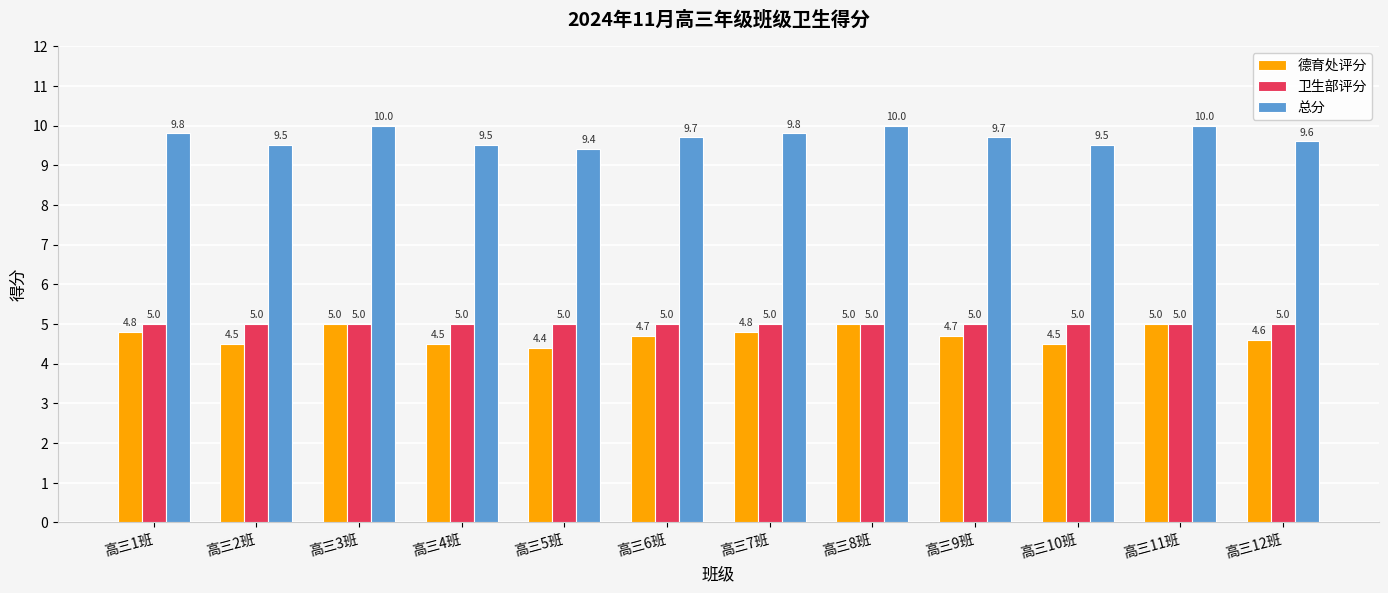

Rank the series at 高三10班 from lowest to highest value.

德育处评分, 卫生部评分, 总分